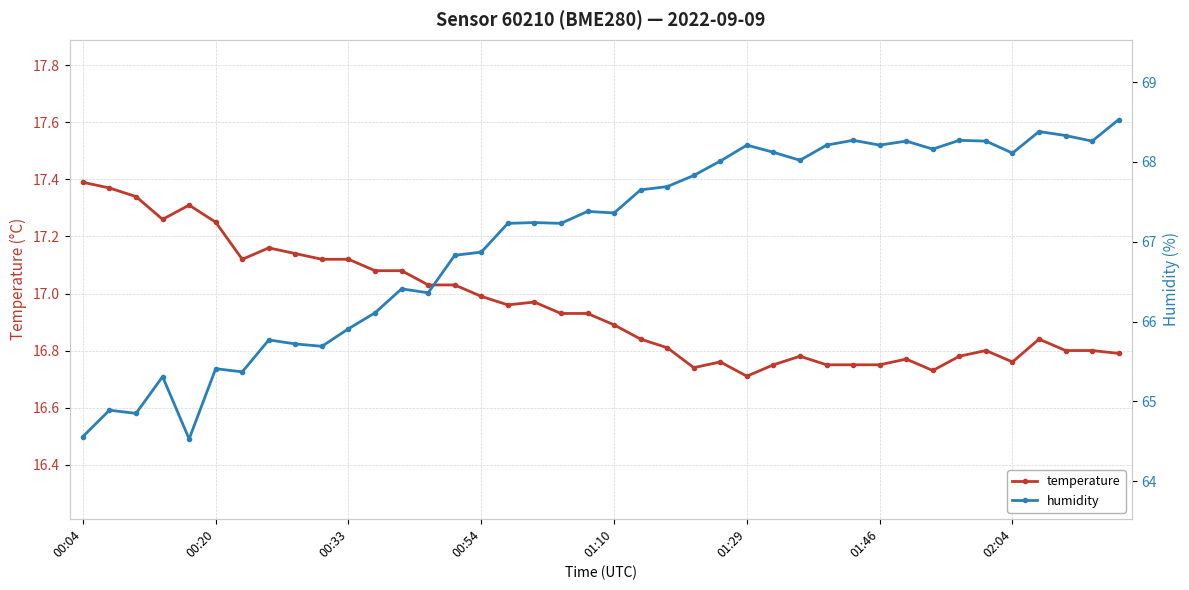

Rank the series by their average value, from highest to lowest.

humidity, temperature